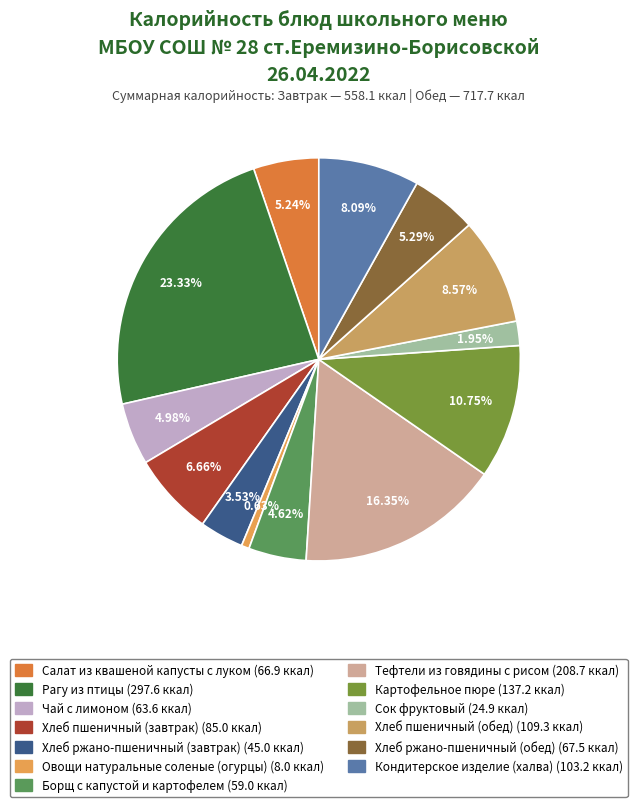

True or false: Борщ с капустой и картофелем accounts for 11% of the total.

False